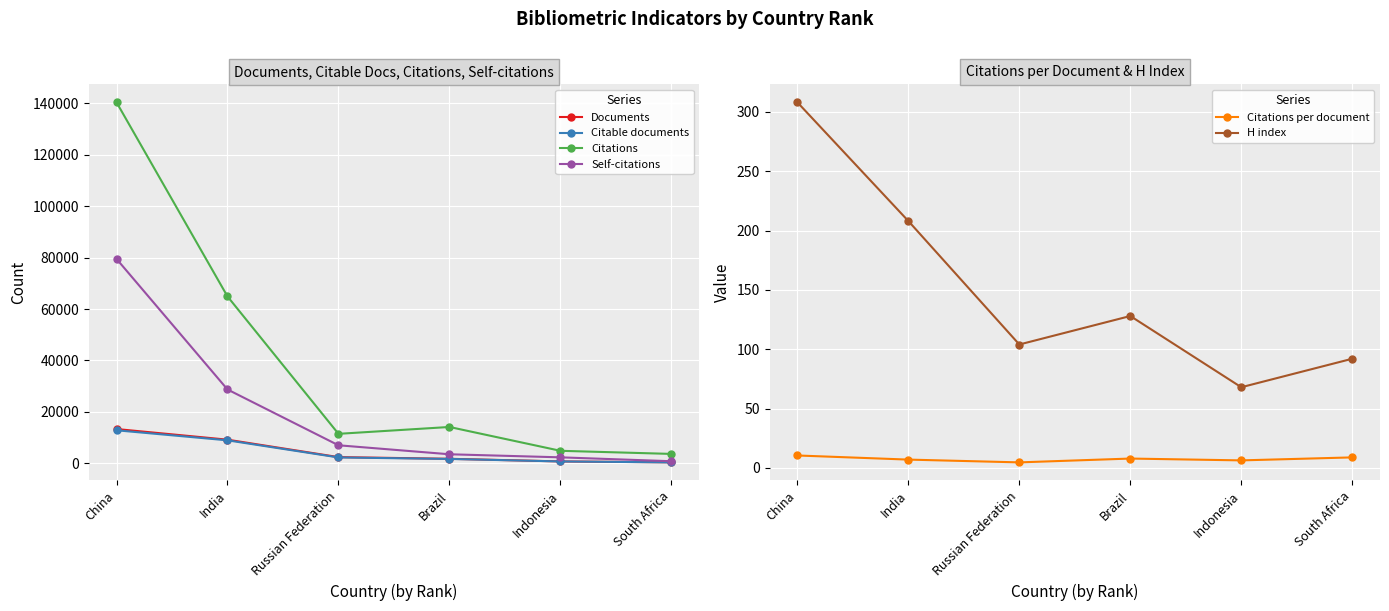

What position from the left is Indonesia?

5